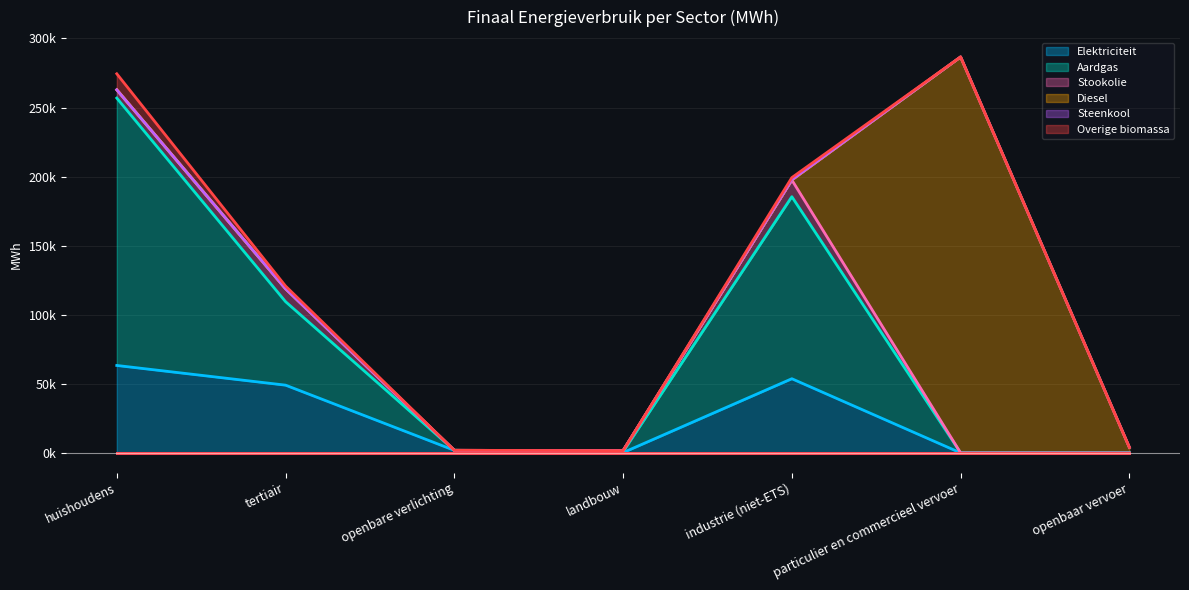

How many categories are shown in the chart?

7